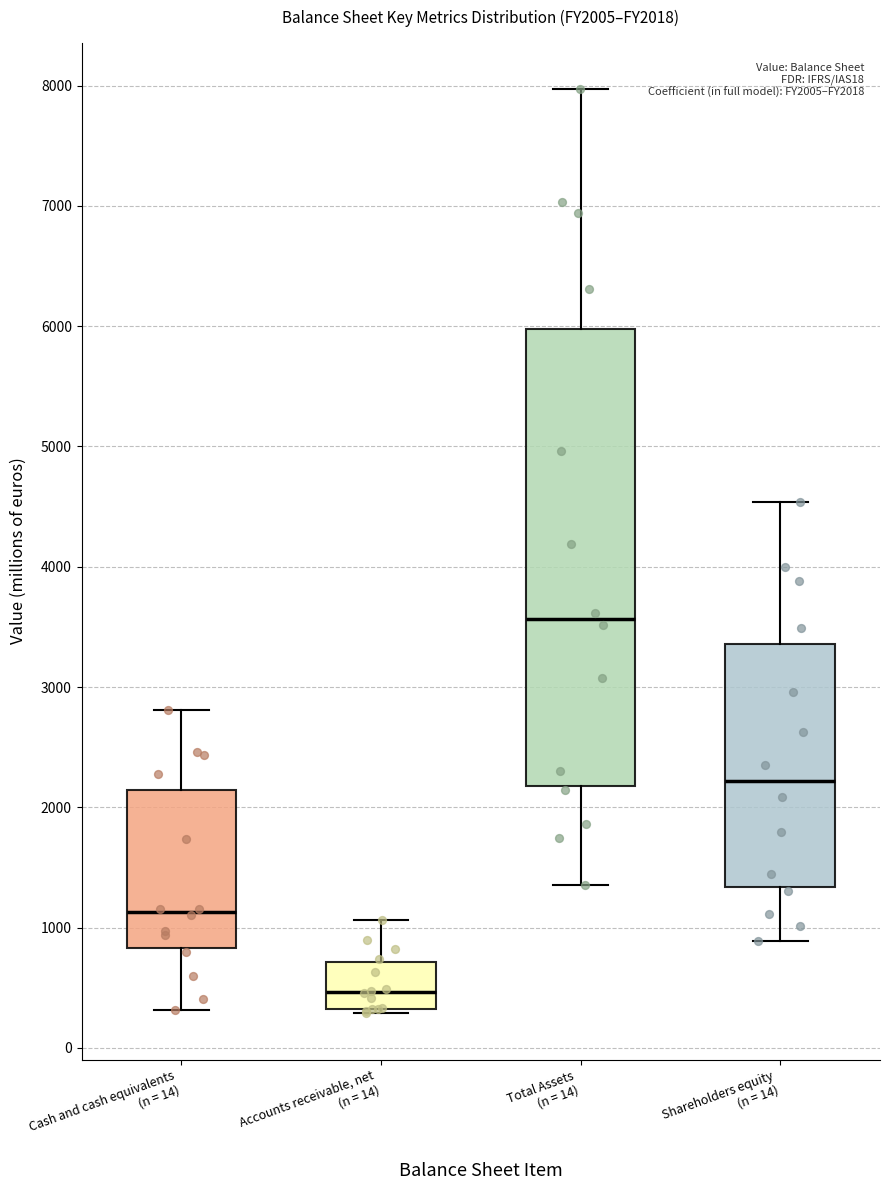

Reading left to right, read every box against the y-axis: the position of its median line, the range the box covers, and the ends of its whiskers. The values are not printed on the chart, so give them approximately, as read against the axis.

Cash and cash equivalents (n = 14): median 1100, box 800 to 2100, whiskers 300 to 2800
Accounts receivable, net (n = 14): median 500, box 300 to 700, whiskers 300 (just below the box's lower edge) to 1100
Total Assets (n = 14): median 3600, box 2200 to 6000, whiskers 1400 to 8000
Shareholders equity (n = 14): median 2200, box 1300 to 3400, whiskers 900 to 4500